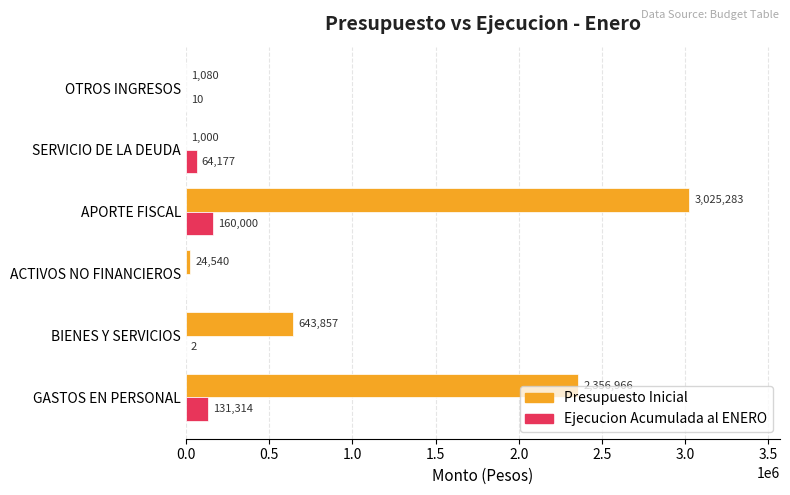

Read the Ejecucion Acumulada al ENERO value at GASTOS EN PERSONAL, to the nearest 10.

131310